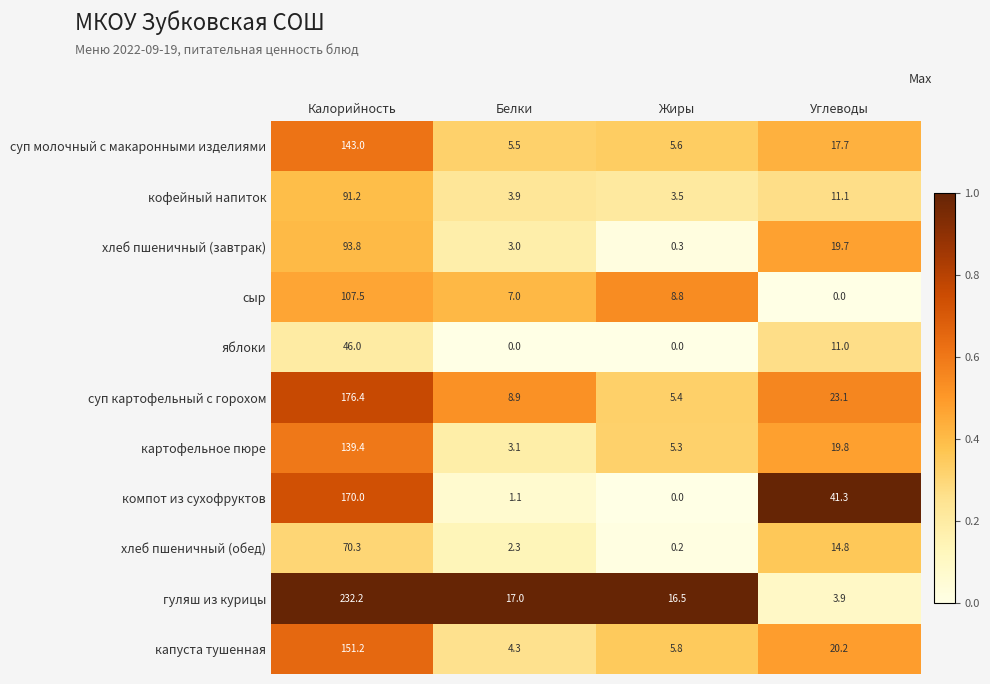

Which series changed the most between Калорийность and Белки?

гуляш из курицы